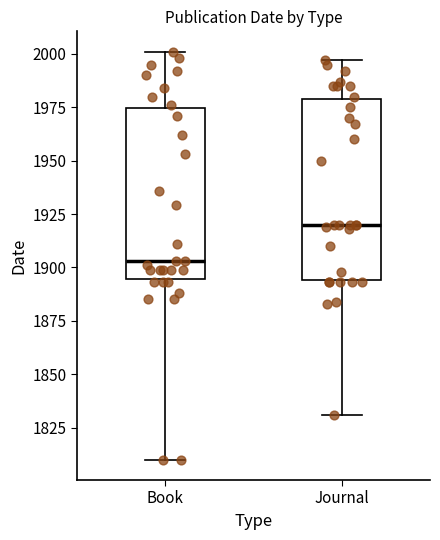

Reading left to right, transcribe this box plot: for each box, give where its median line is, the range the box spans, and where its two whiskers end, as read against the y-axis. The values are not printed on the chart, so give them approximately, as read against the axis.

Book: median 1905, box 1895 to 1975, whiskers 1810 to 2000
Journal: median 1920, box 1895 to 1980, whiskers 1830 to 1995